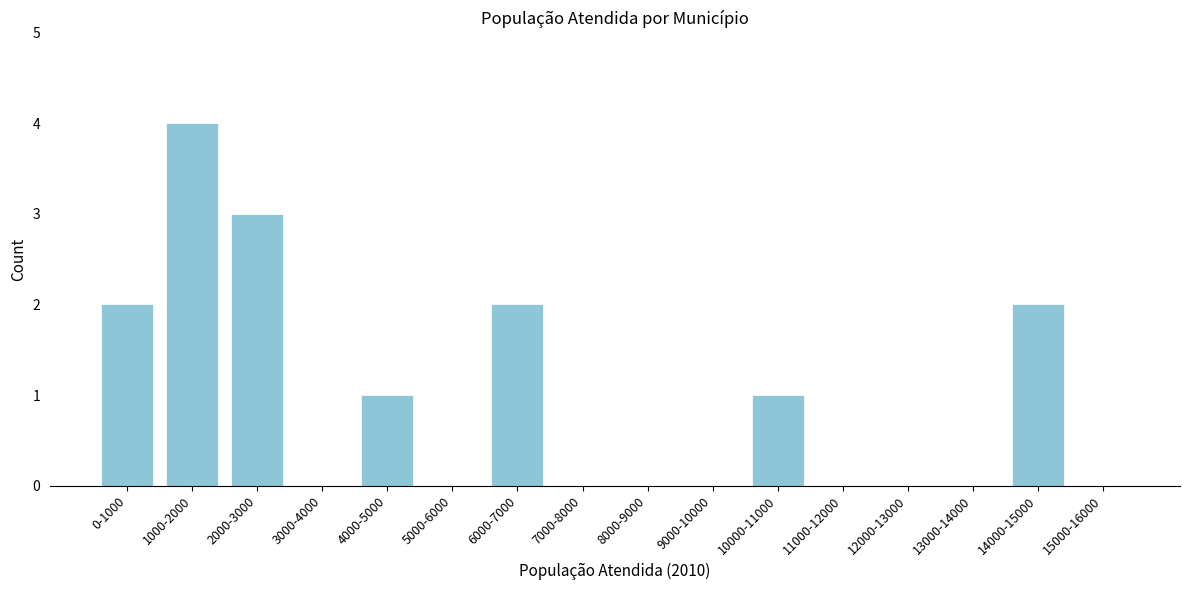

Reading left to right, what are all the values shown in this chart?

0-1000=2	1000-2000=4	2000-3000=3	3000-4000=0	4000-5000=1	5000-6000=0	6000-7000=2	7000-8000=0	8000-9000=0	9000-10000=0	10000-11000=1	11000-12000=0	12000-13000=0	13000-14000=0	14000-15000=2	15000-16000=0